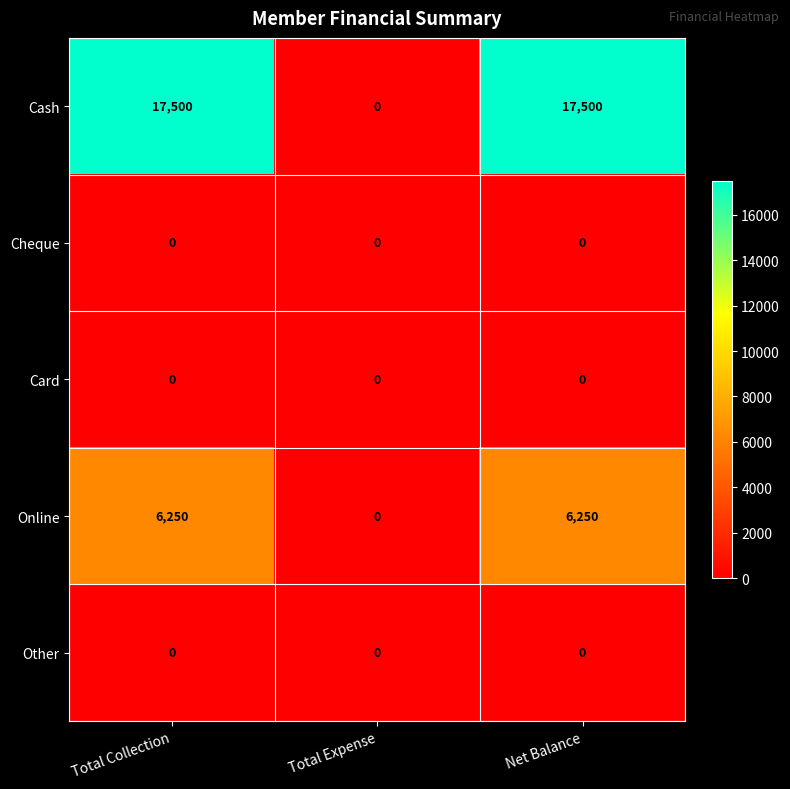

True or false: Other has a value of 0 at Total Expense.

True